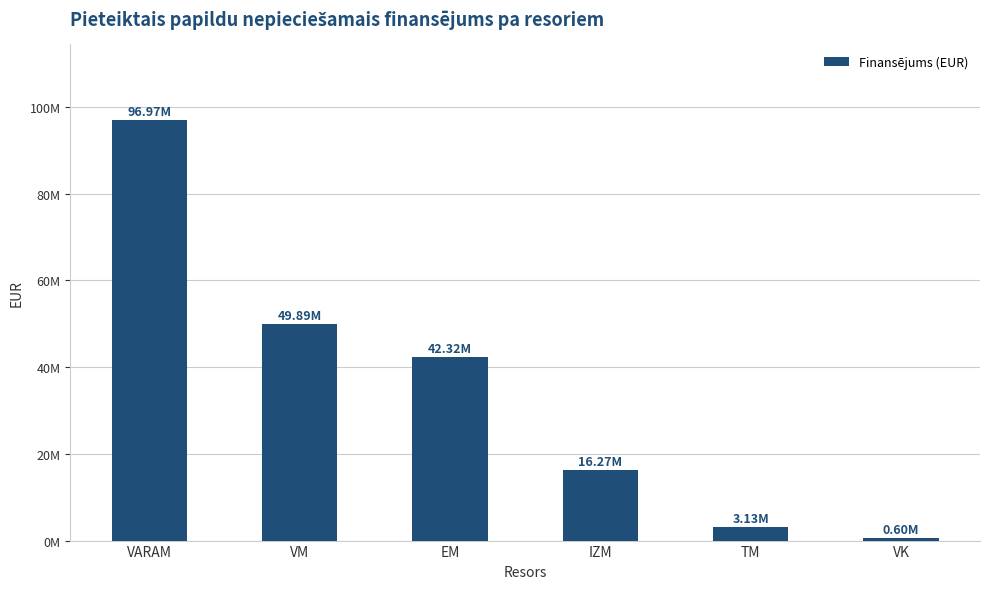

Which has a higher value, VK or VM?

VM